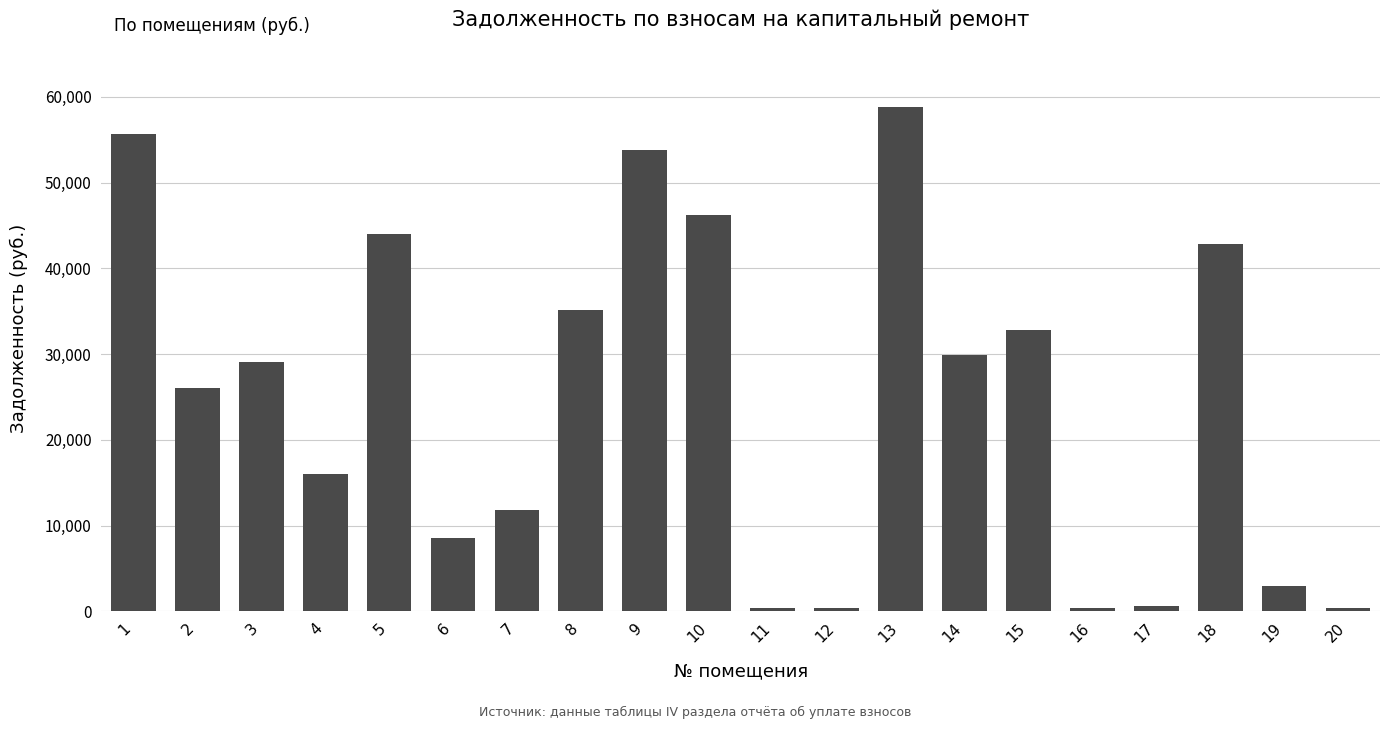

What is the minimum value shown in the chart?

392.3